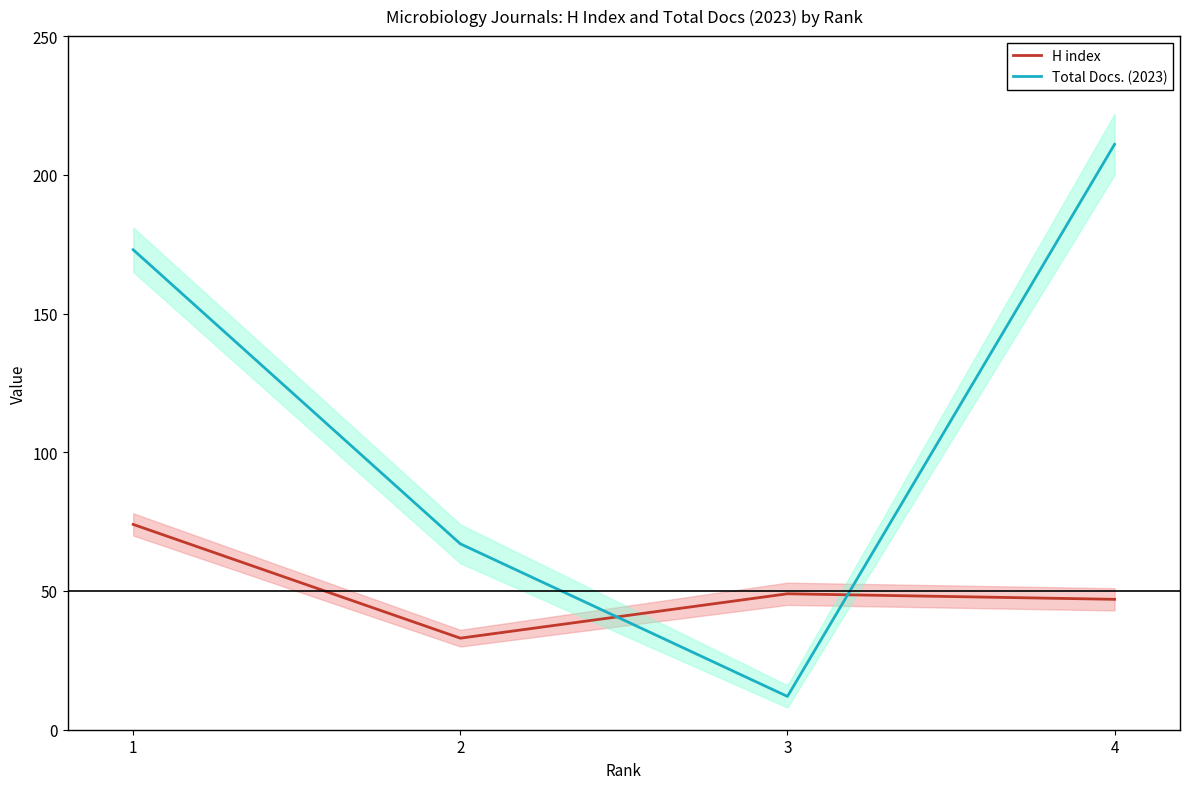

What is the value of the Total Docs. (2023) point at the 2nd from the left?

67